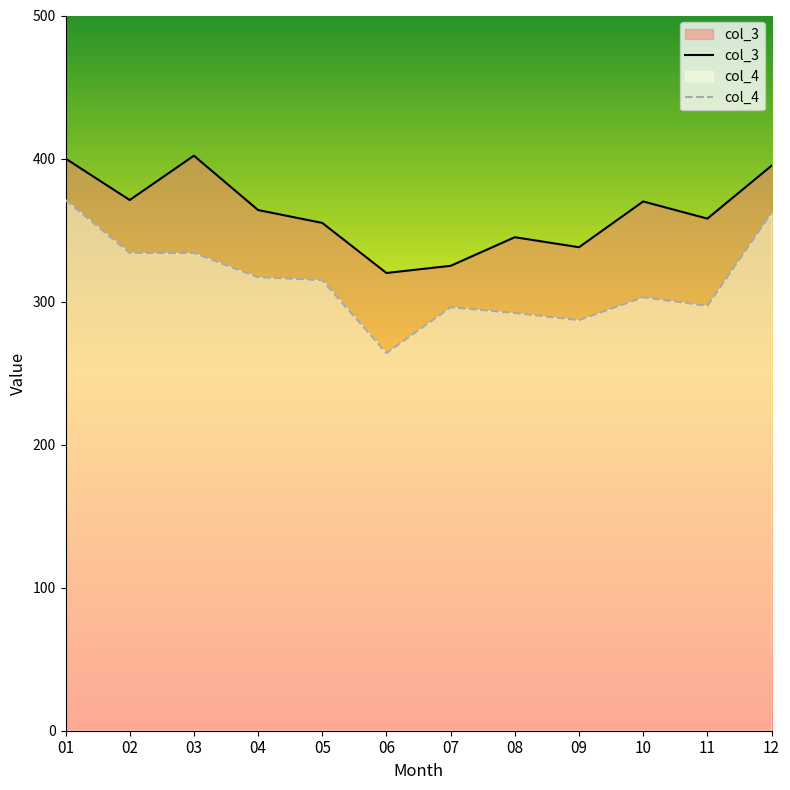

Which label corresponds to the smallest value in the chart?

06